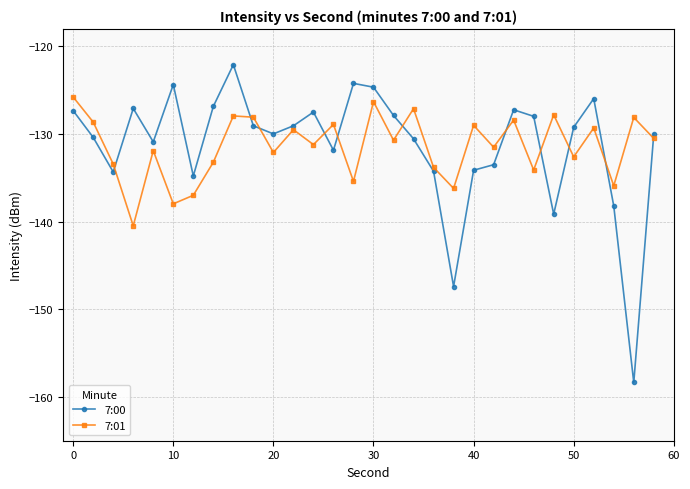

Which series has the largest range (max minus min)?

7:00